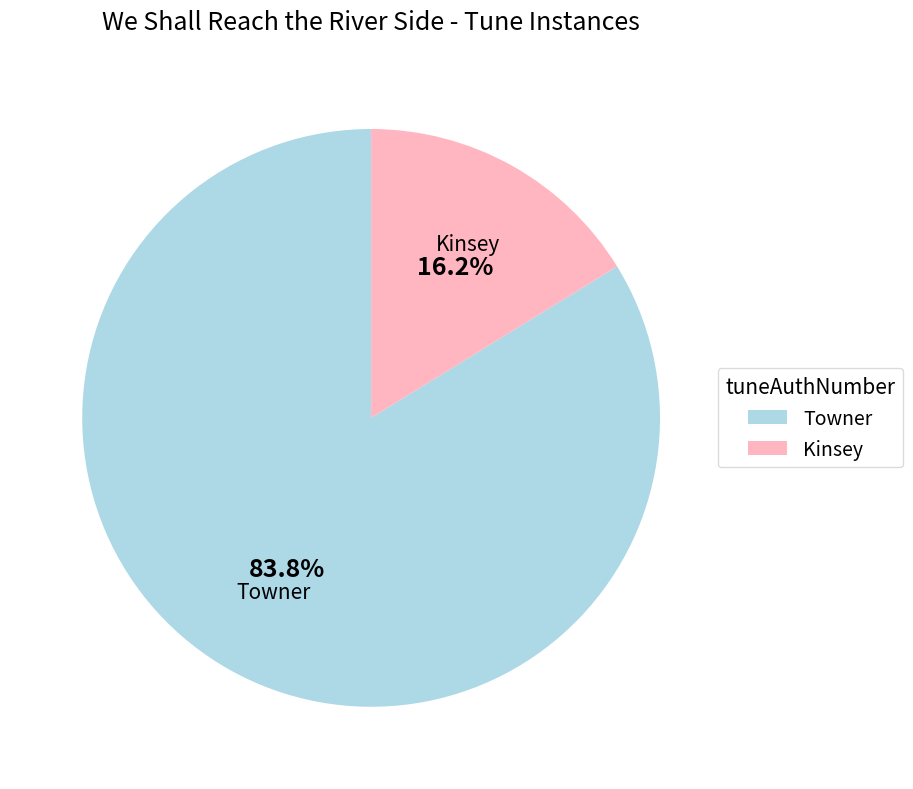

Which category has the smallest portion of the pie?

Kinsey